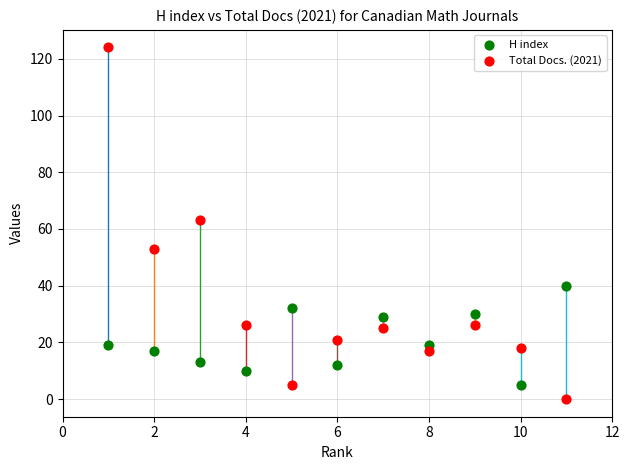

Which series has the largest Y range (max minus min)?

Total Docs. (2021)